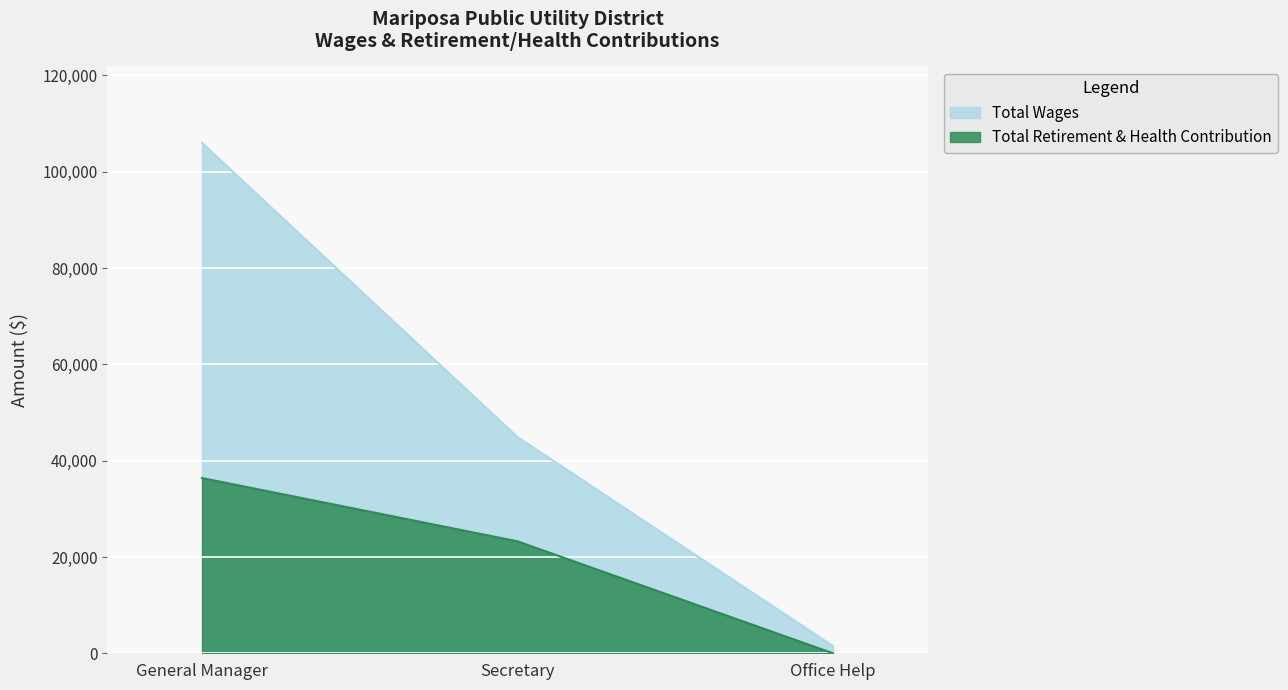

At how many categories does at least one series exceed 100679?

1